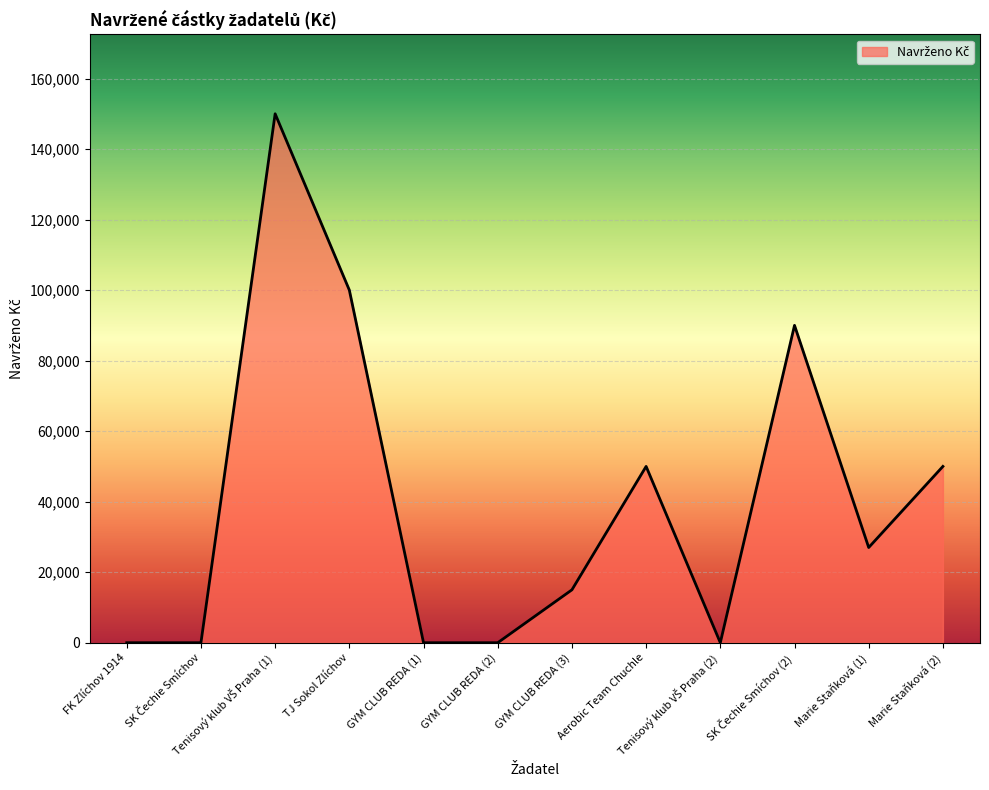

What is the sum of the values at GYM CLUB REDA (2) and Marie Staňková (1)?

27000